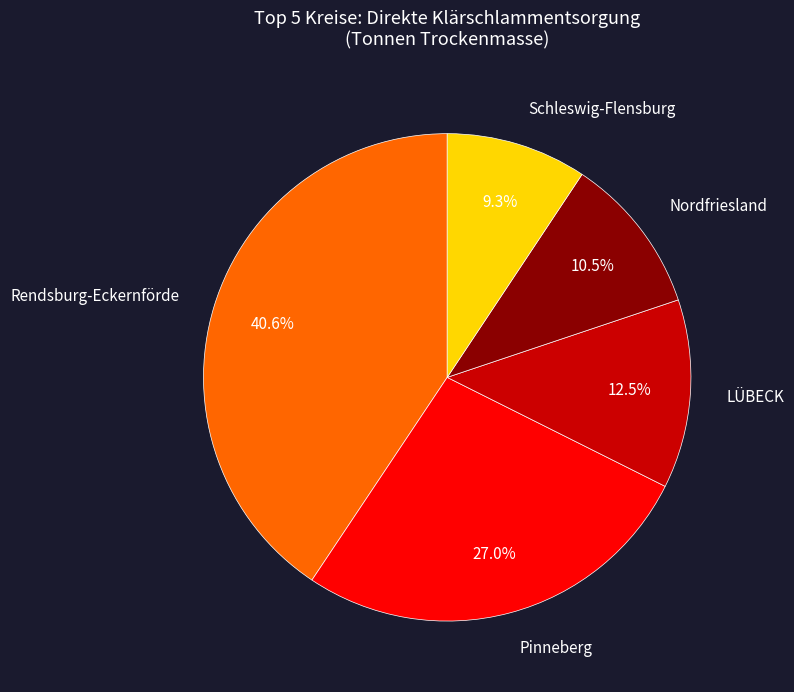

Is Schleswig-Flensburg the majority of the pie?

No